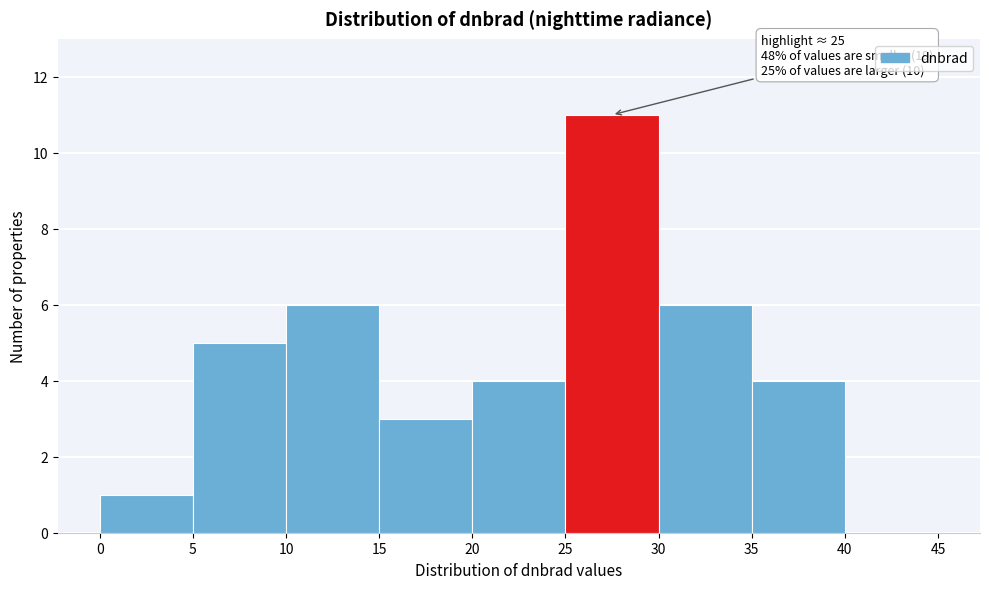

Which range on the x-axis has the tallest bar?

25 to 30